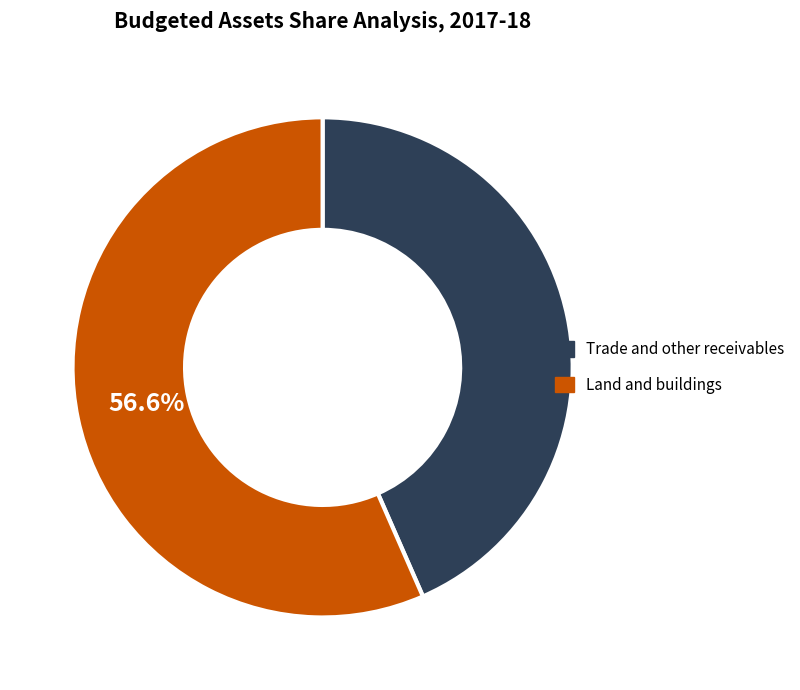

To the nearest percent, what is the difference between the Trade and other receivables and Land and buildings slice percentages?

13%